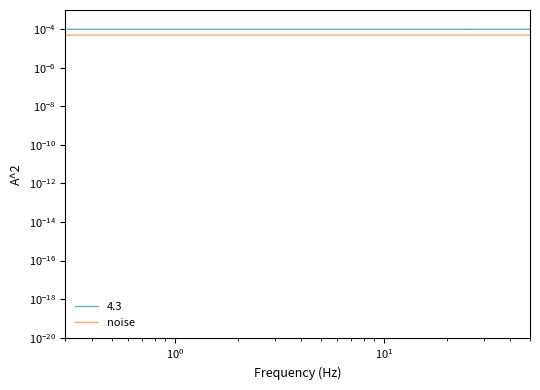

True or false: there are more than 0 points higher than both neighbors.

True